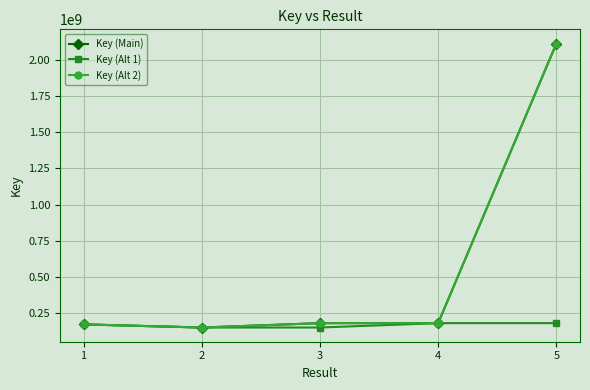

What is the value of the Key (Main) point at the 5th from the left?

2116883157